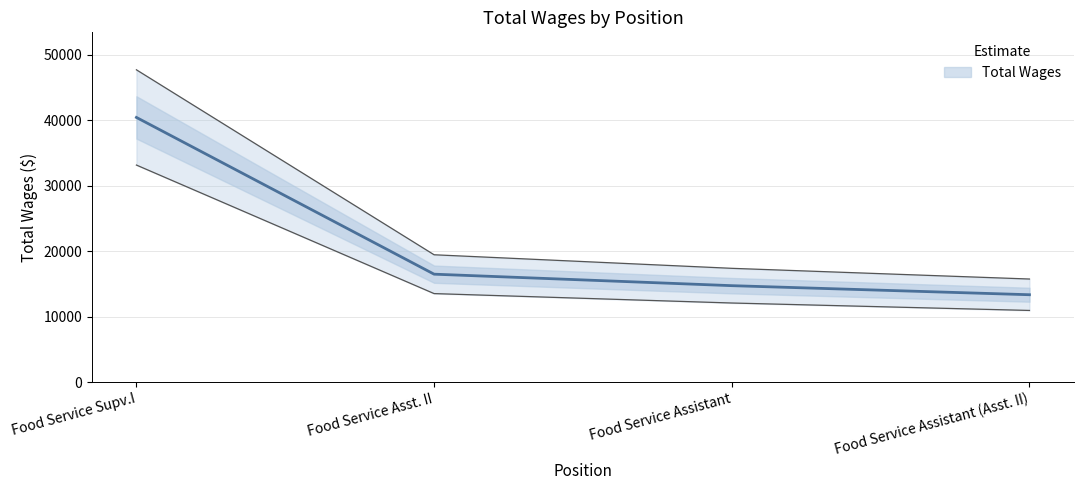

What is the label of the 3rd point from the left?

Food Service Assistant